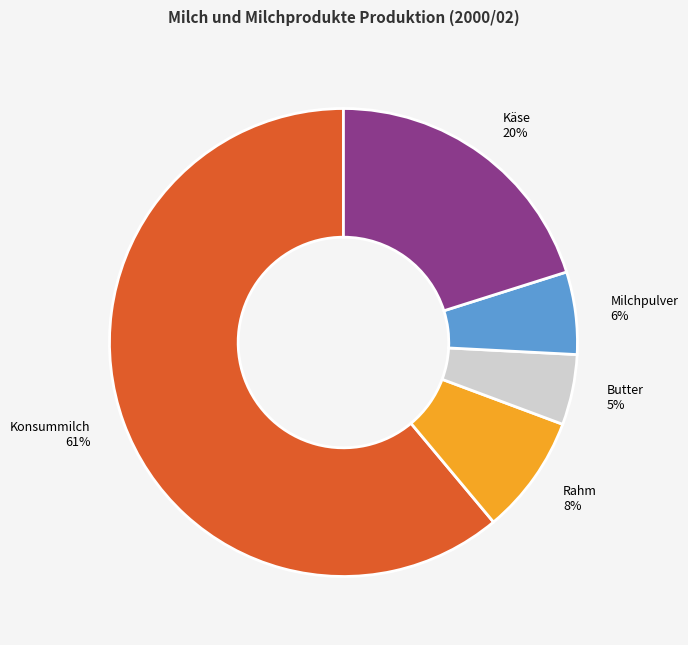

To the nearest percent, what is the difference between the Käse and Butter slice percentages?

15%